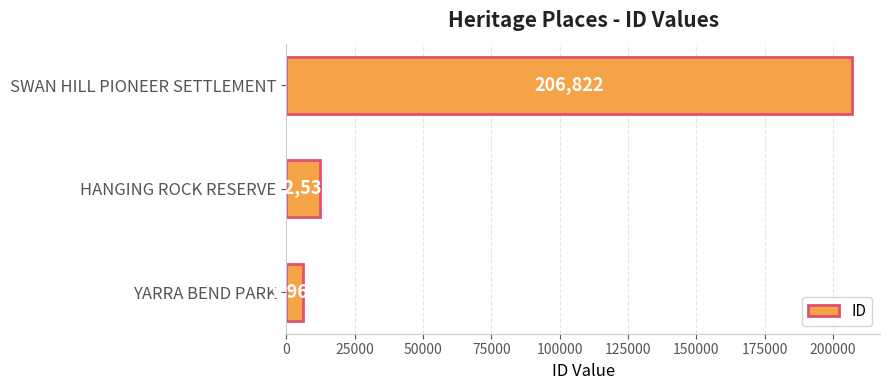

What is the maximum value shown in the chart?

206822